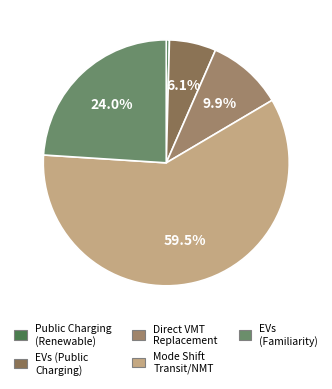

Which category has the biggest portion of the pie?

Mode Shift to Transit/Non-Motorized